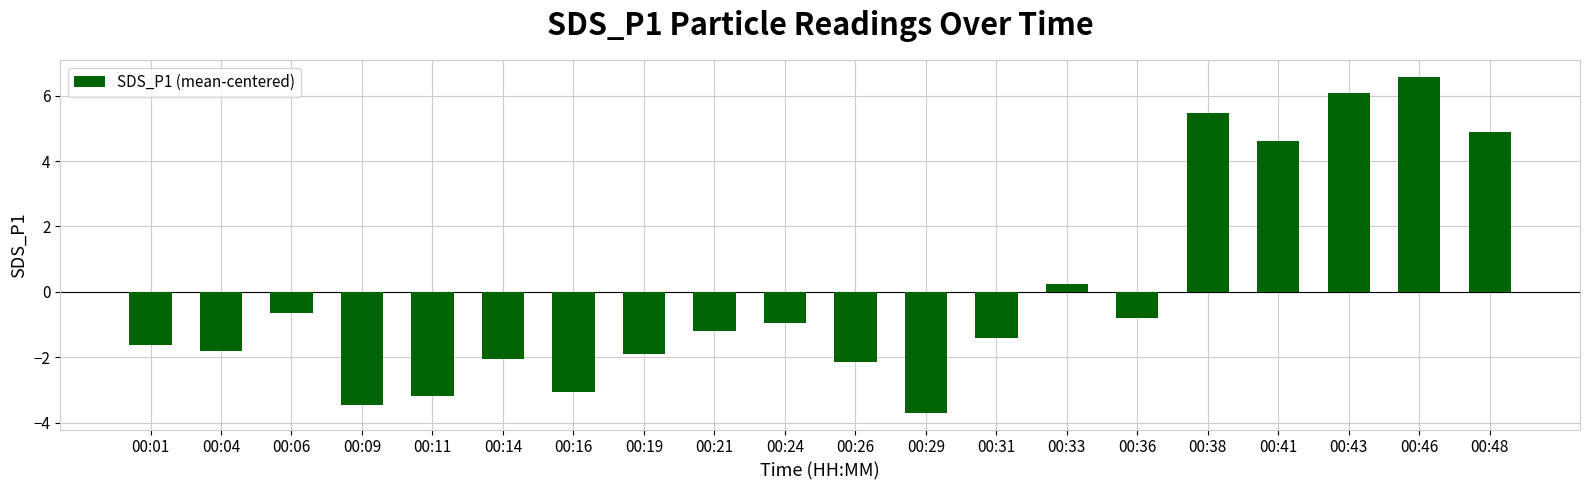

Count the number of categories in the chart.

20